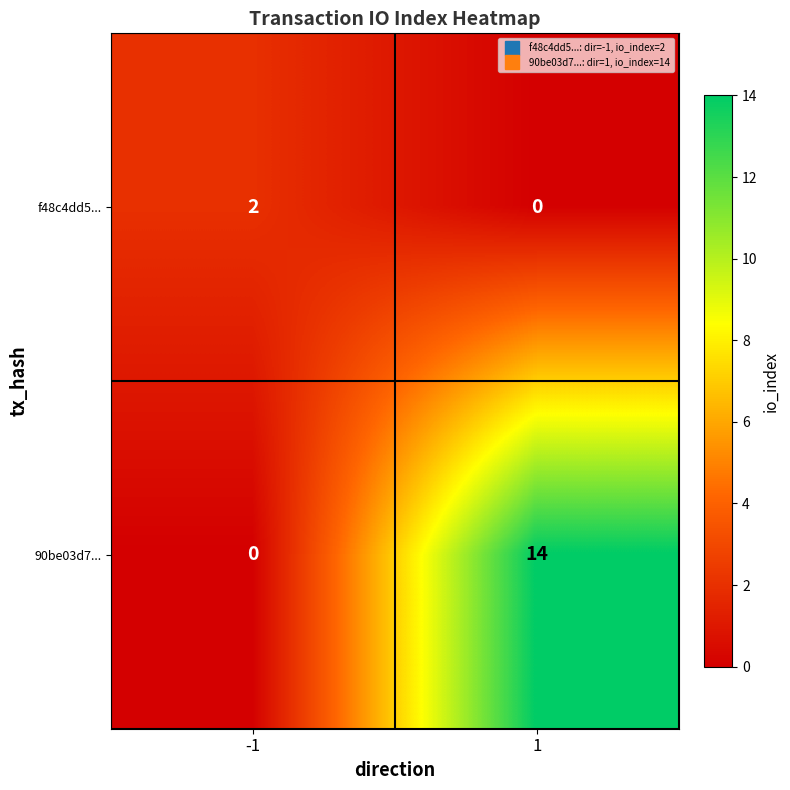

At which category is the sum across all series the highest?

1